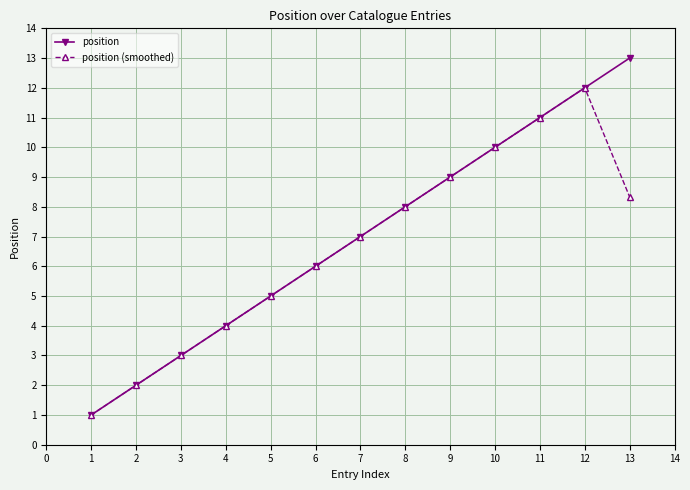

How many series are shown in this chart?

2